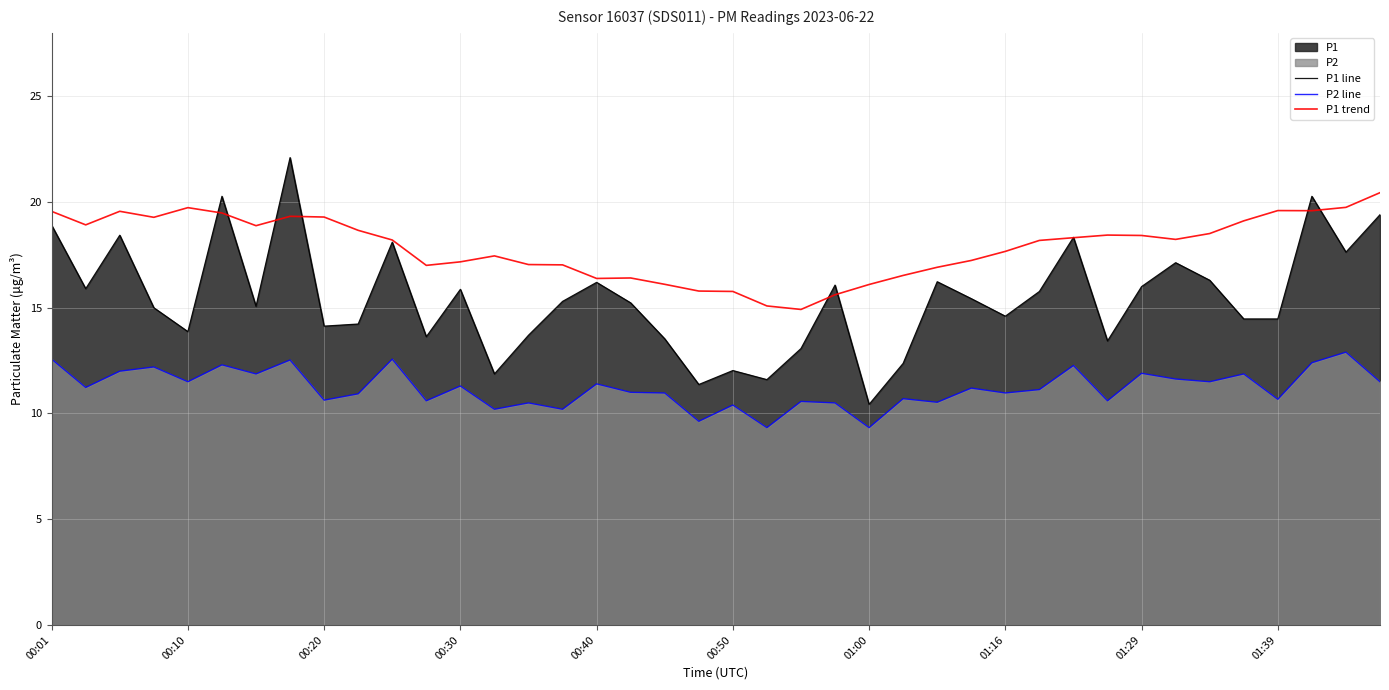

The P1 trend series shows 34.0 at 01:16. True or false?

False